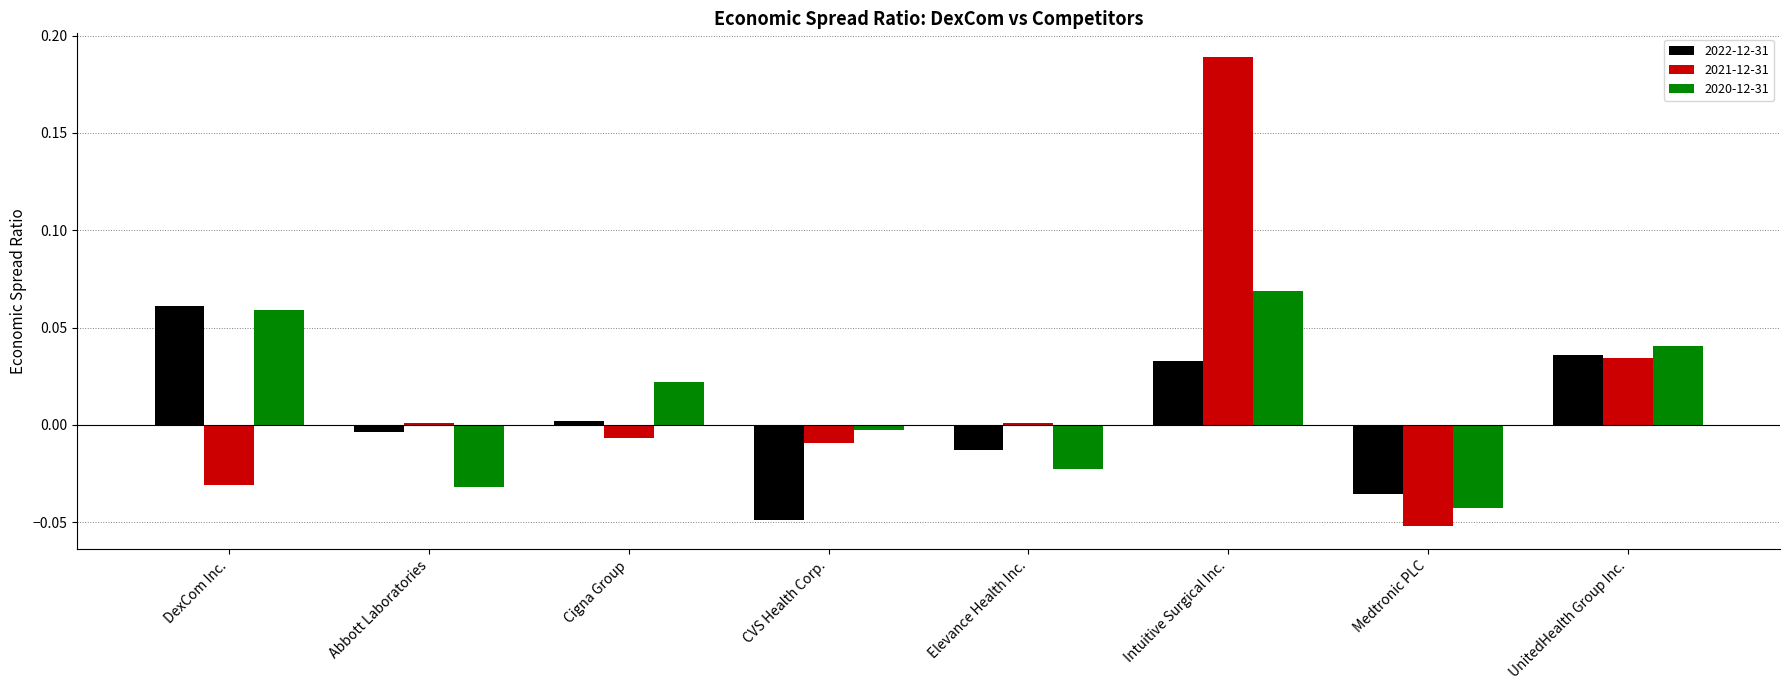

Which category has the lowest value in the 2020-12-31 series?

Medtronic PLC